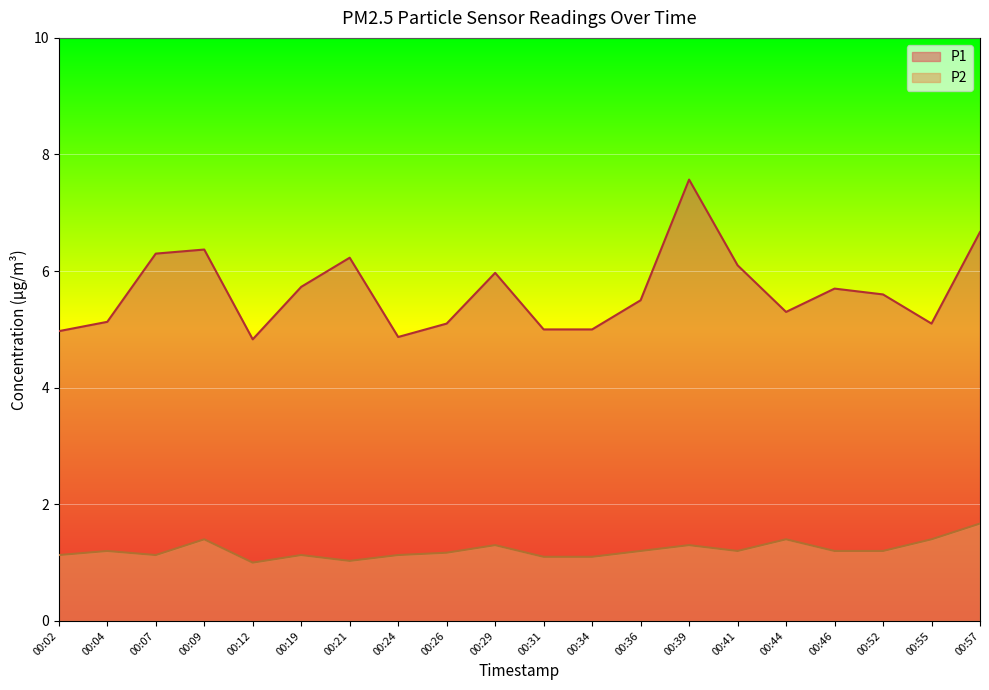

How many values in the P1 series are below 5?

3